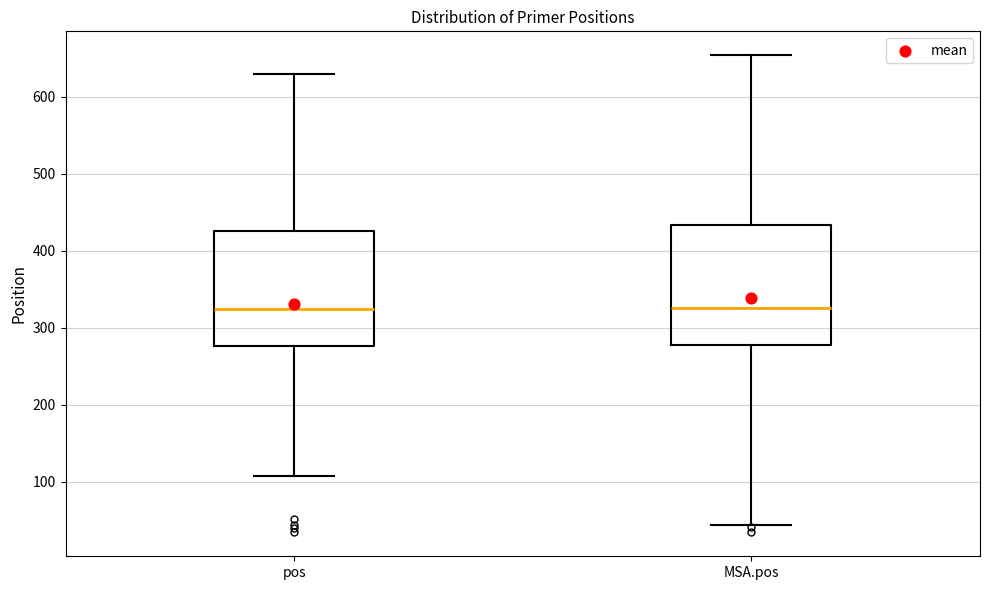

Where is the upper edge of the box for MSA.pos on the y-axis? The values are not printed on the chart, so give them approximately, as read against the axis.

430